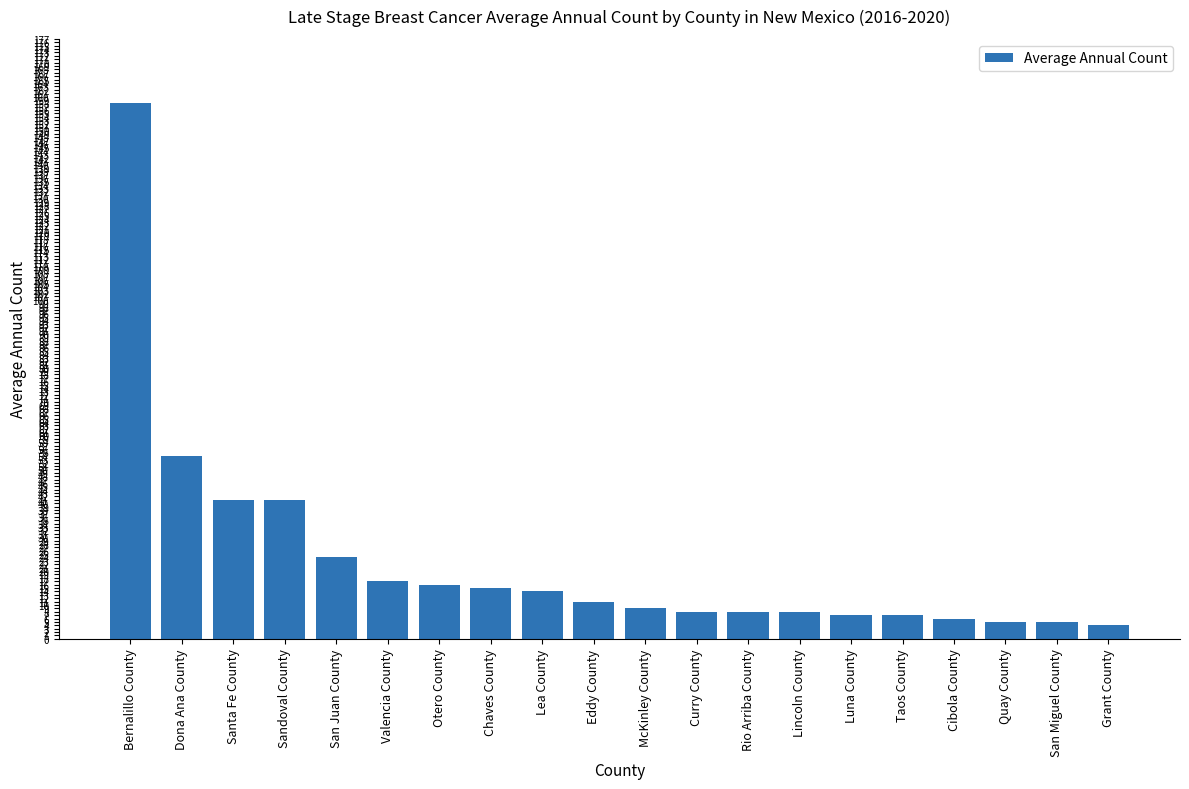

Reading left to right, list all the values displayed in this chart.

Bernalillo County=158	Dona Ana County=54	Santa Fe County=41	Sandoval County=41	San Juan County=24	Valencia County=17	Otero County=16	Chaves County=15	Lea County=14	Eddy County=11	McKinley County=9	Curry County=8	Rio Arriba County=8	Lincoln County=8	Luna County=7	Taos County=7	Cibola County=6	Quay County=5	San Miguel County=5	Grant County=4